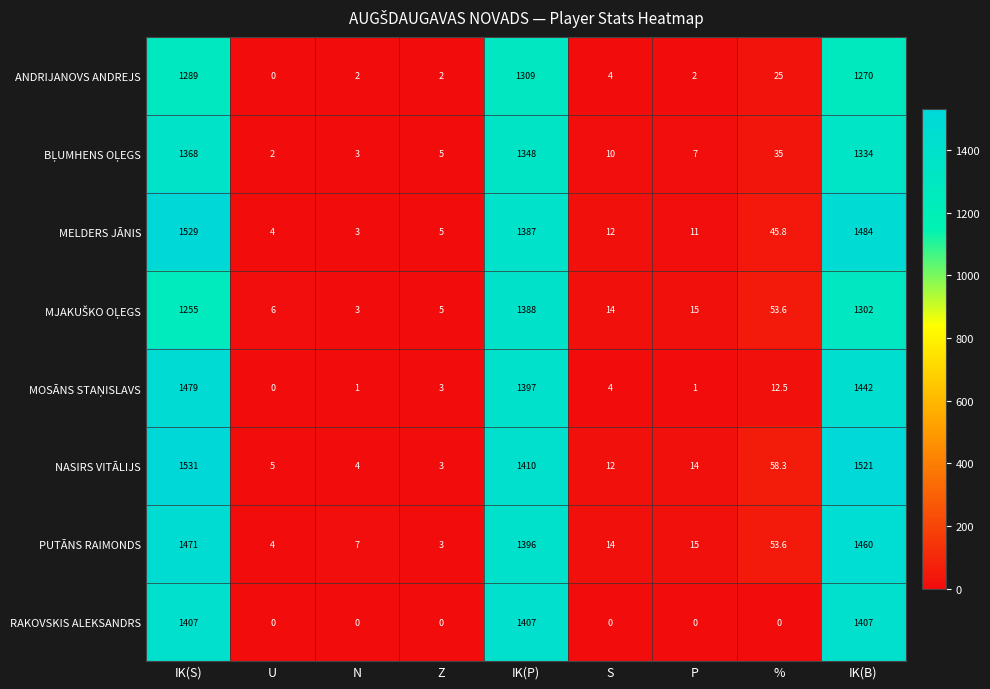

What value does the MELDERS JĀNIS series have at IK(P)?

1387.0